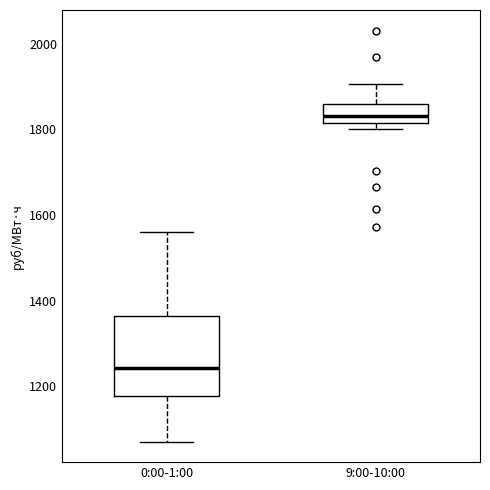

Which box has the lowest median line?

0:00-1:00